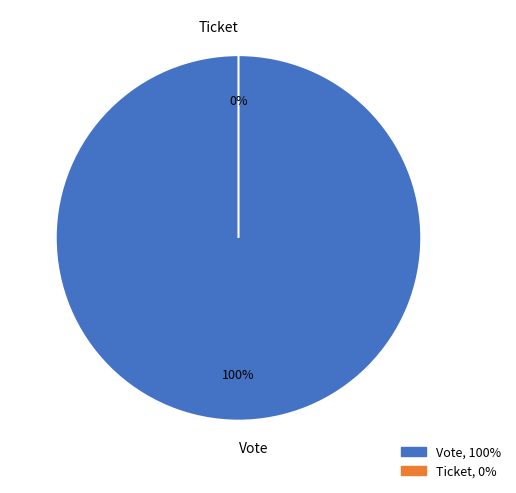

True or false: Vote accounts for 89% of the total.

False